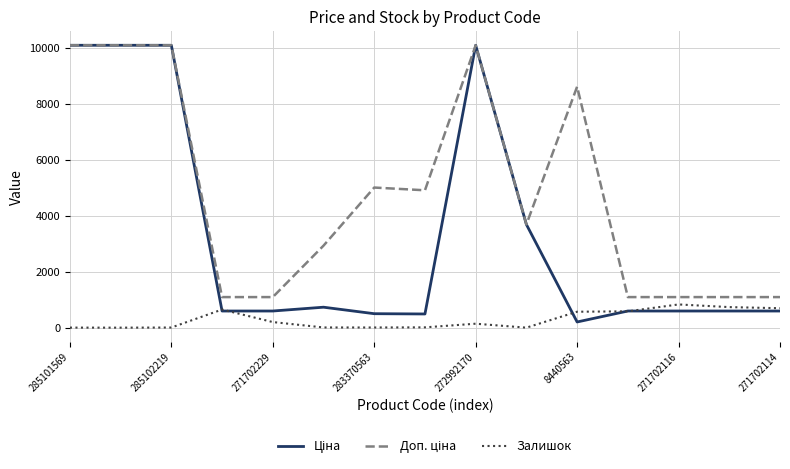

What is the maximum value for Залишок?

831.0